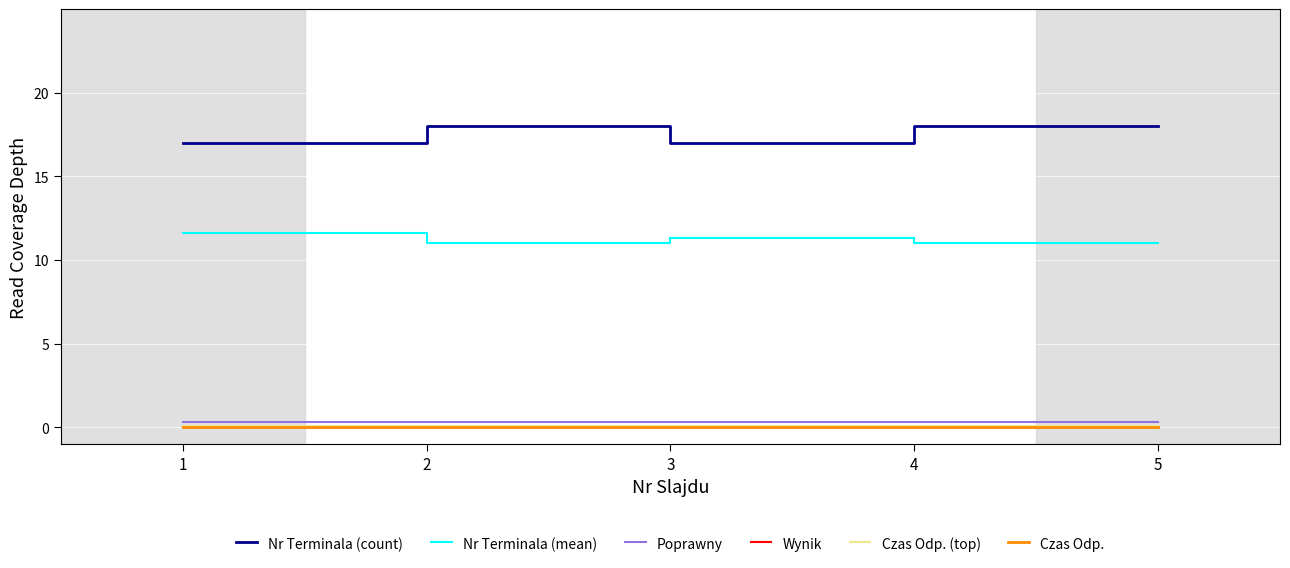

List the series in order of their peak value, highest first.

Nr Terminala (count), Nr Terminala (mean), Poprawny, Czas Odp. (top), Wynik, Czas Odp.